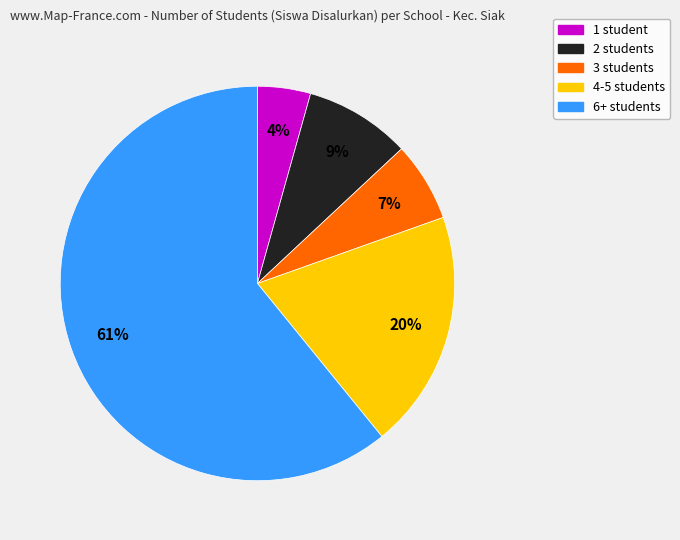

Does 6+ students account for over 50% of the chart?

Yes